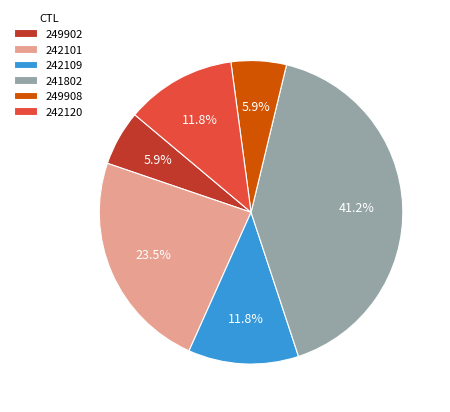

Which category has the biggest portion of the pie?

241802